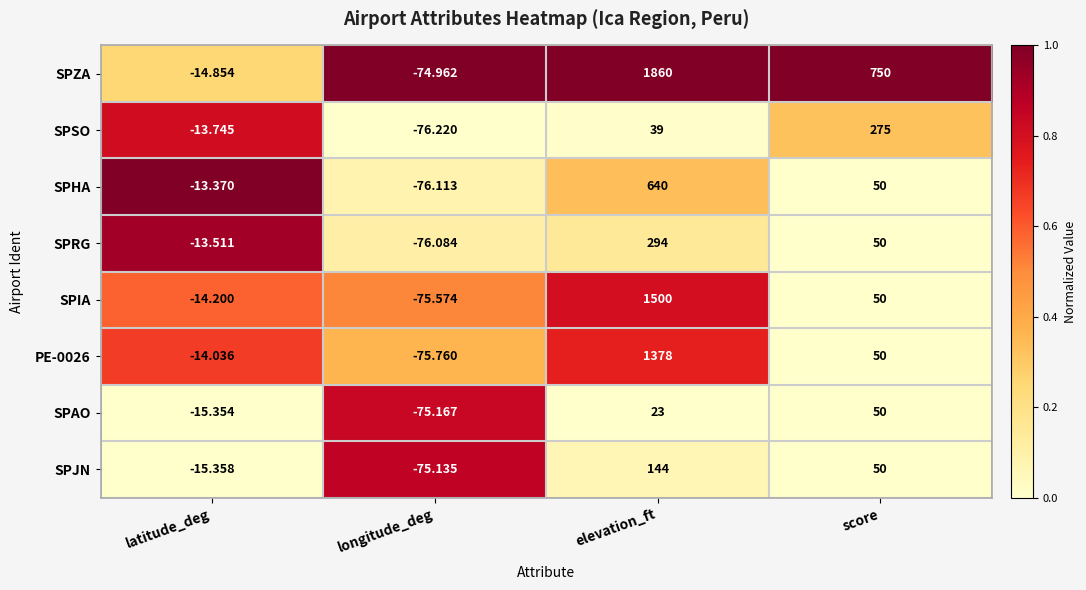

Is the value of SPZA at longitude_deg greater than the value of SPRG at longitude_deg?

Yes